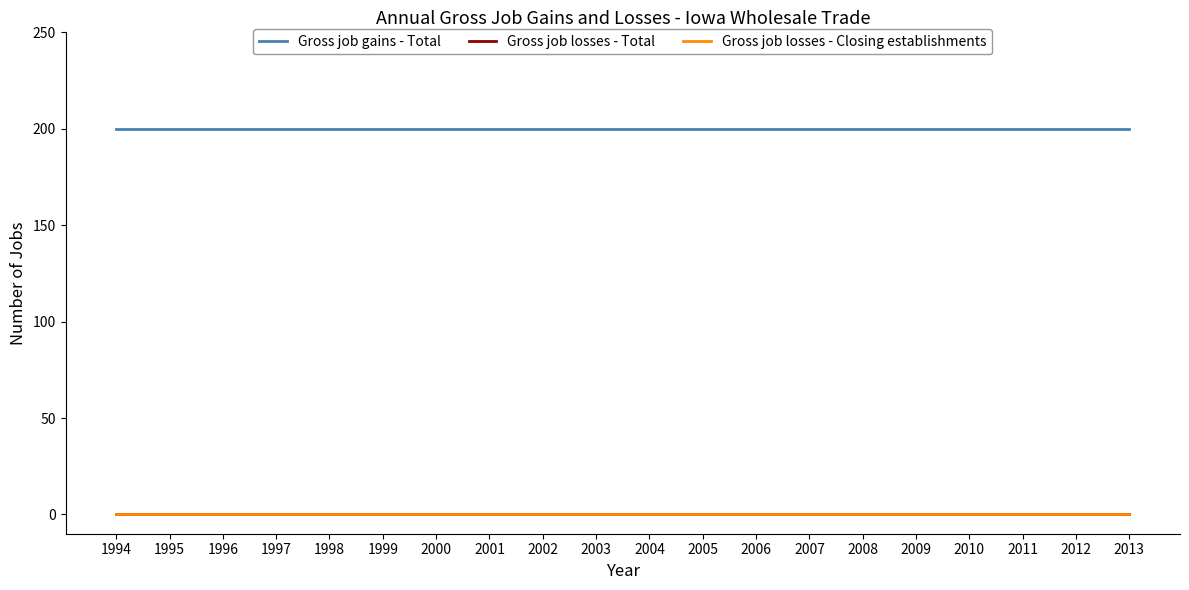

Does the chart have visible grid lines?

No